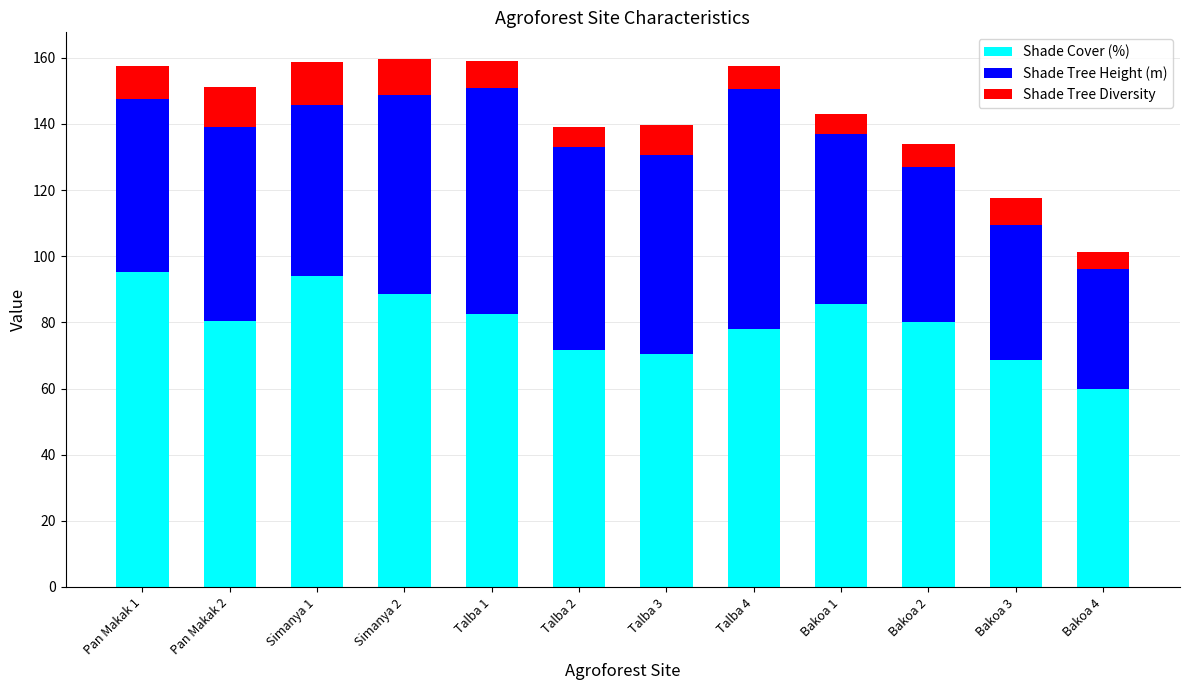

What is the lowest value of the Shade Cover (%) series?

60.0